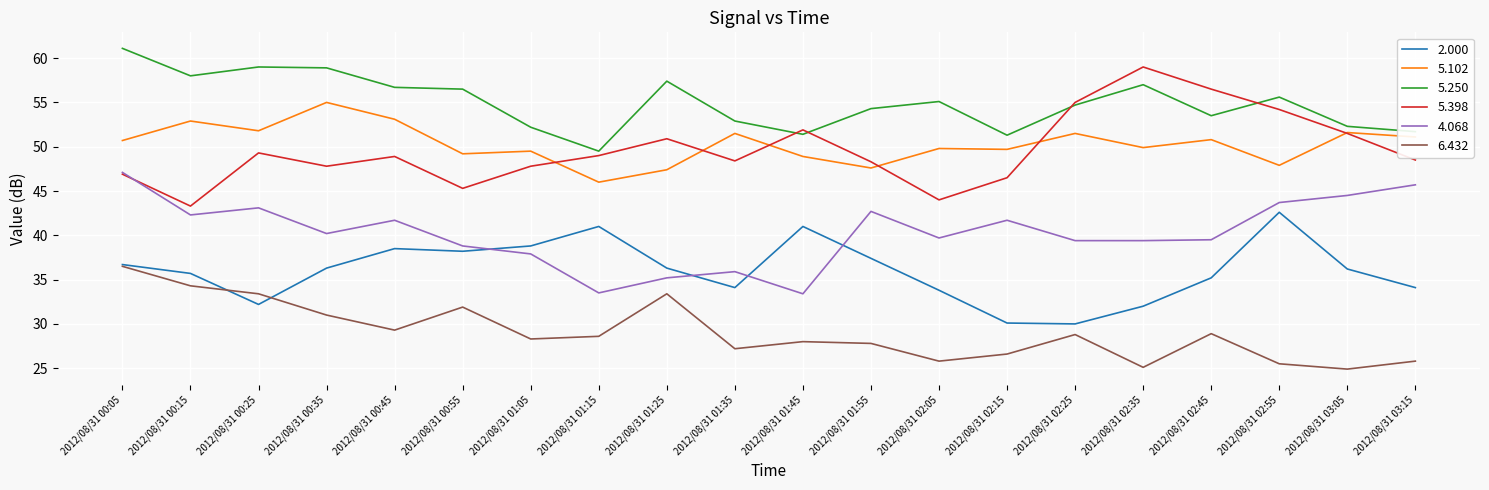

Which series has the largest range (max minus min)?

5.398